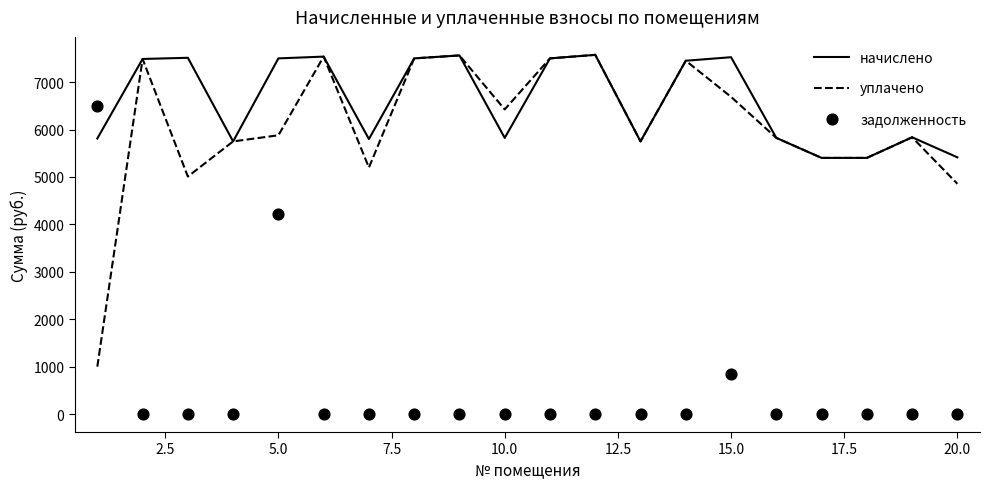

Which series reaches the minimum Y coordinate?

задолженность